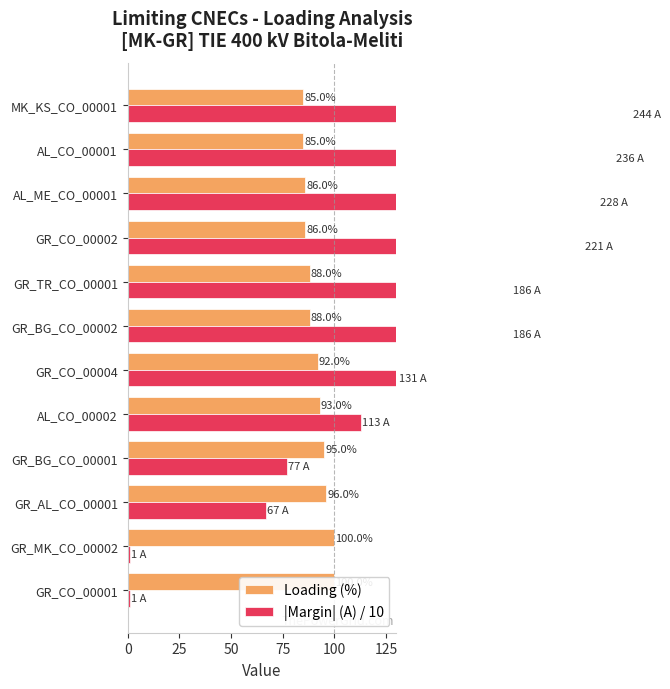

What is the average value of the Loading (%) series?

91